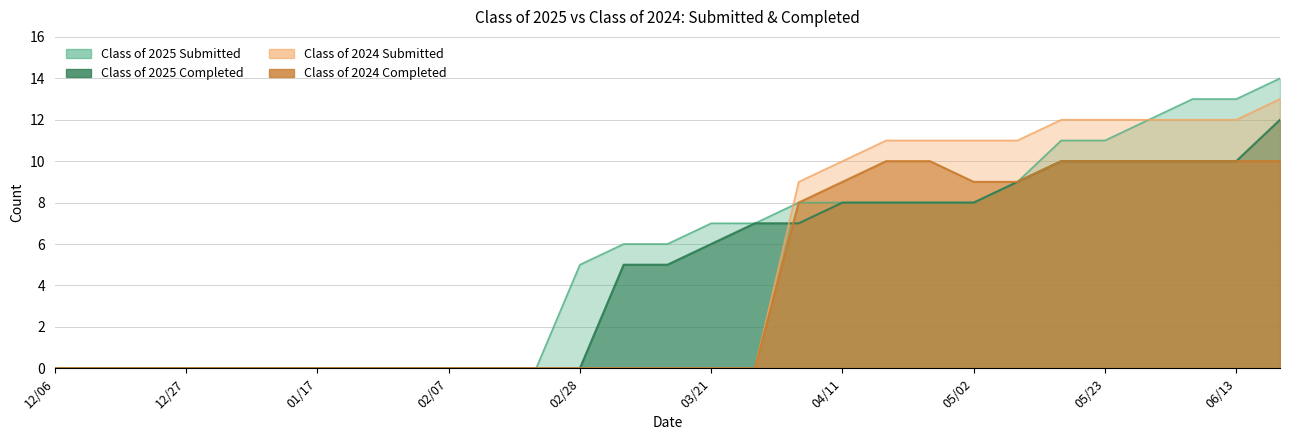

What is the label of the 2nd point from the right?

06/13